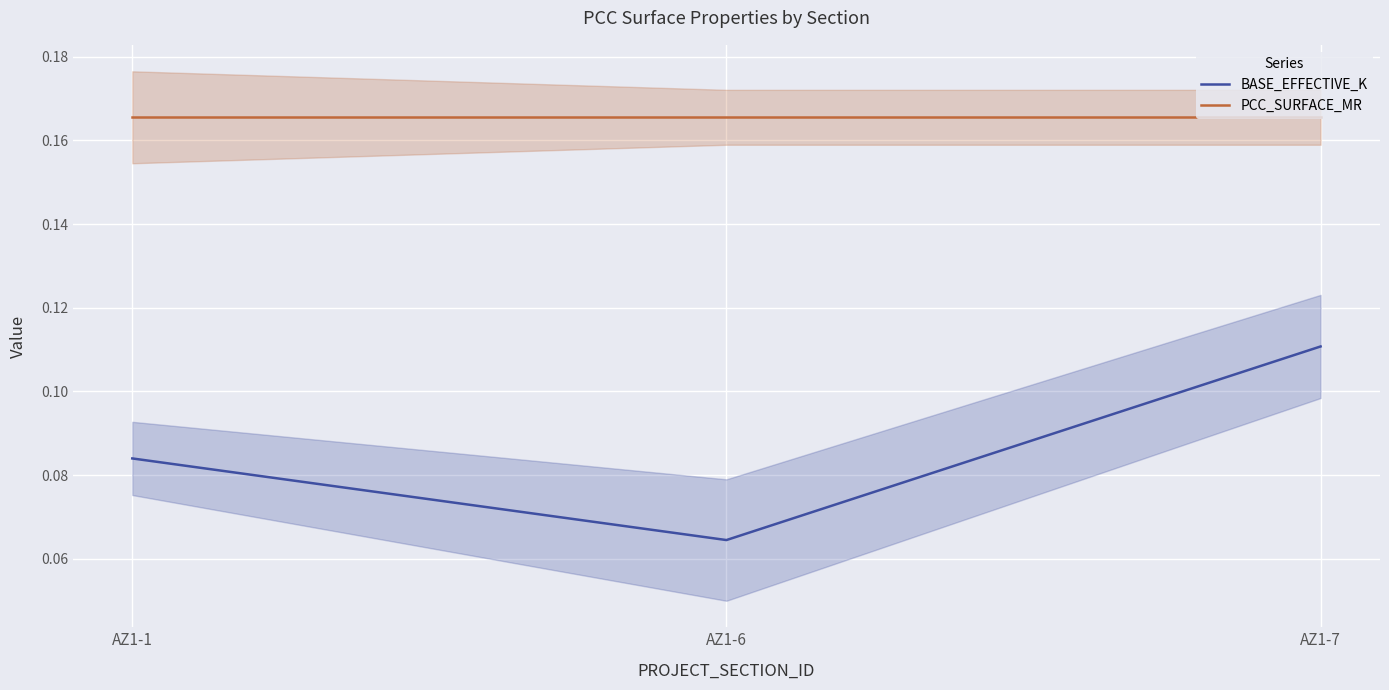

At how many categories does at least one series exceed 0?

3